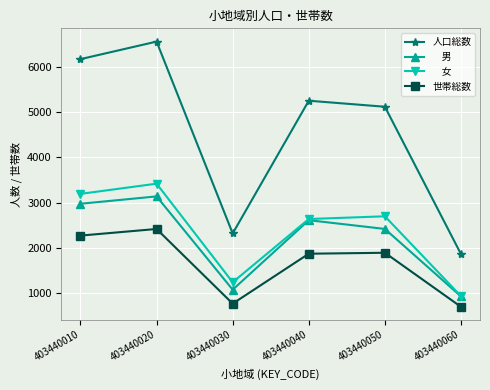

At which category is the sum across all series the highest?

403440020